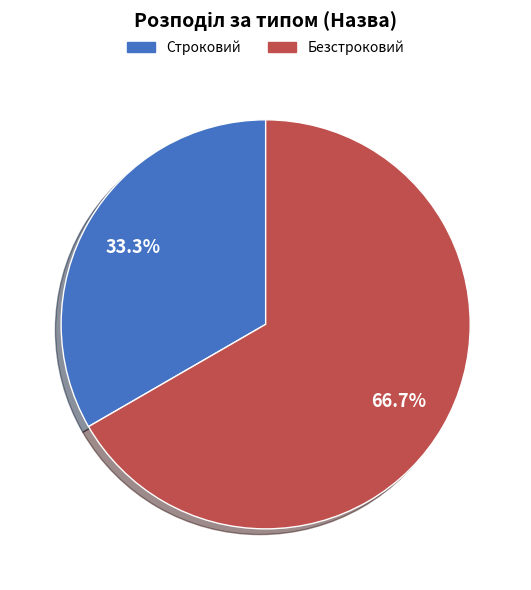

What percentage is the Безстроковий slice, to the nearest percent?

67%